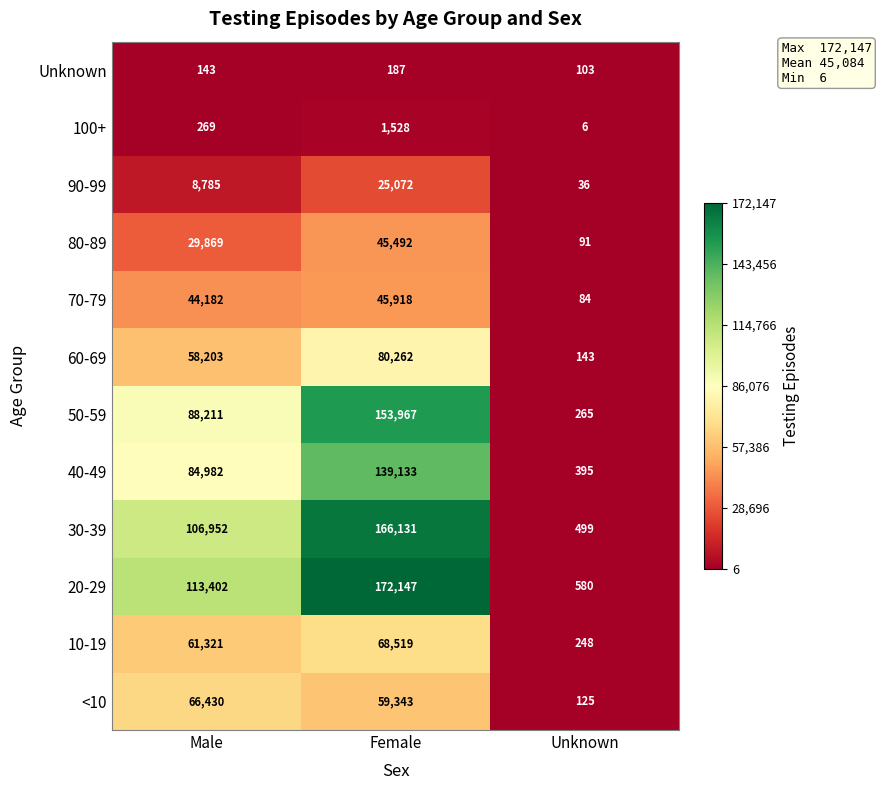

What is the highest value of the 10-19 series?

68519